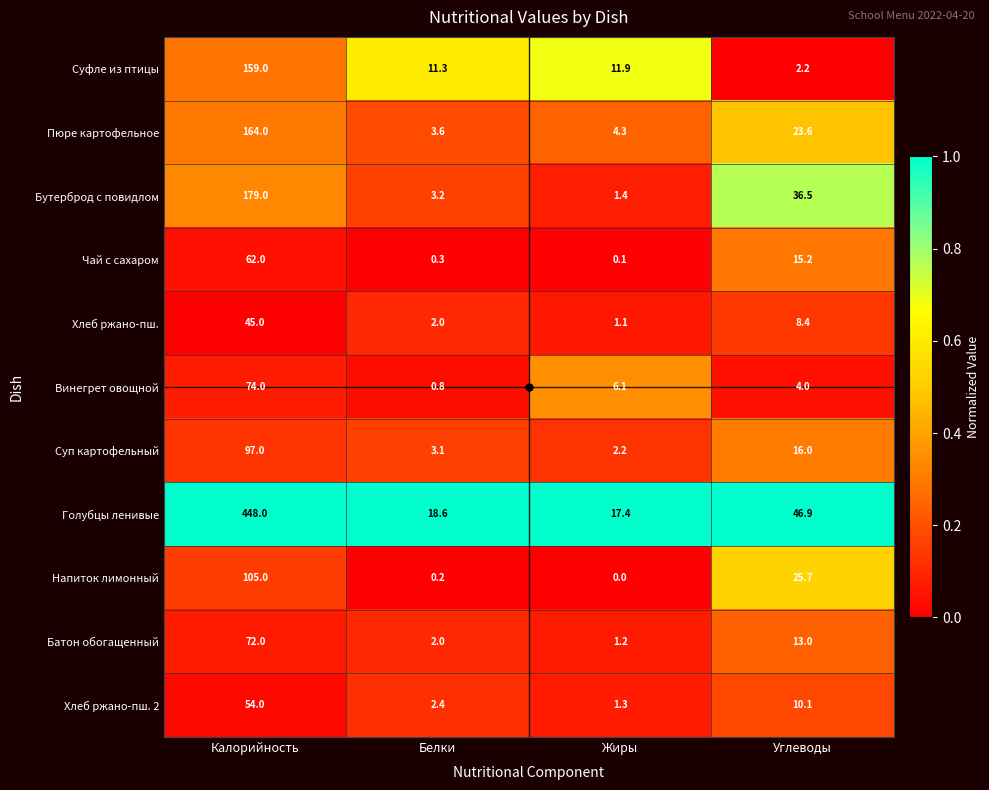

Which series changed the most between Белки and Углеводы?

Бутерброд с повидлом